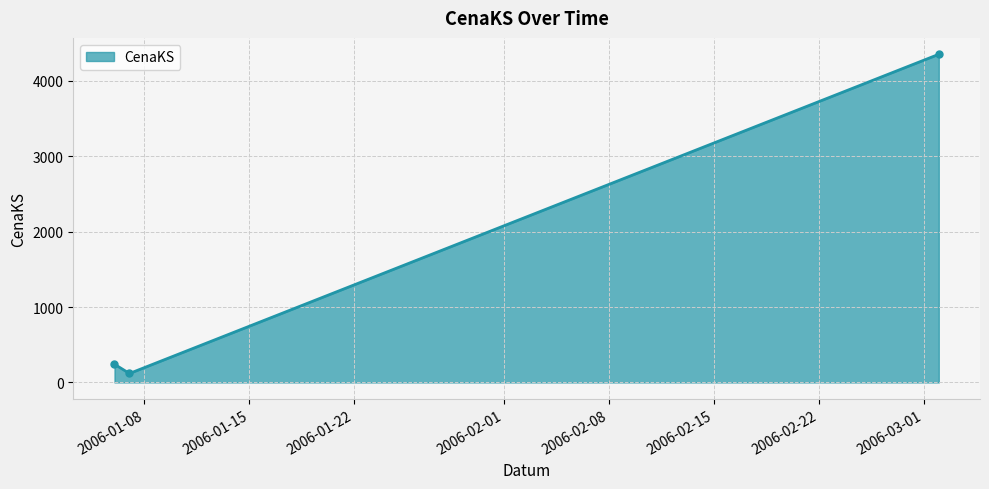

What is the greatest value displayed?

4353.1